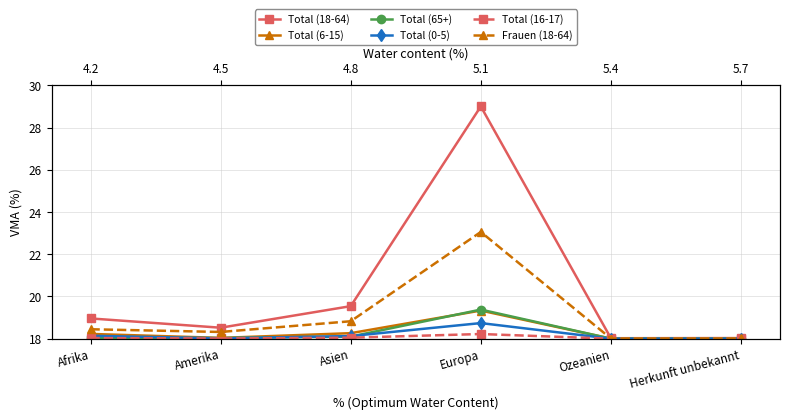

Which has a higher value, Ozeanien or Asien?

Asien